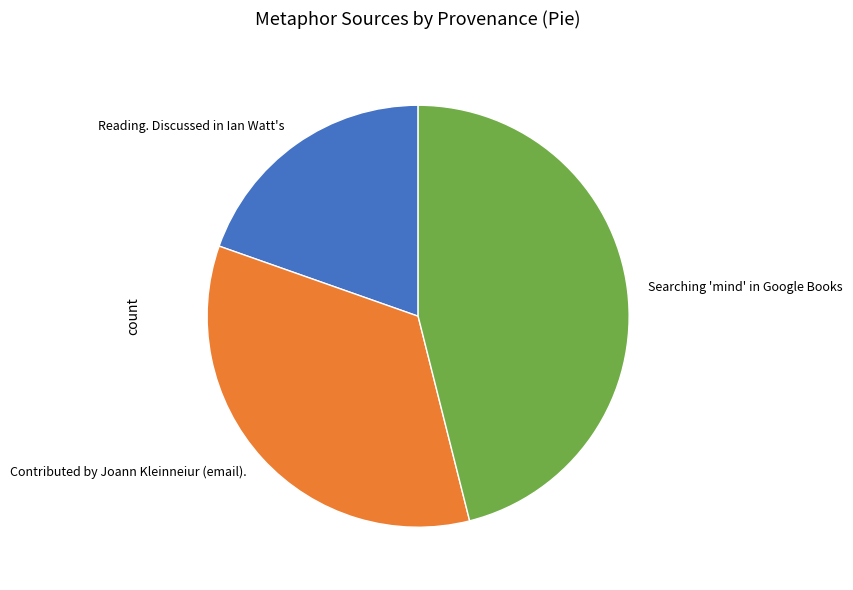

What is the ratio of the value at Searching 'mind' in Google Books to the value at Reading. Discussed in Ian Watt's?

2.3